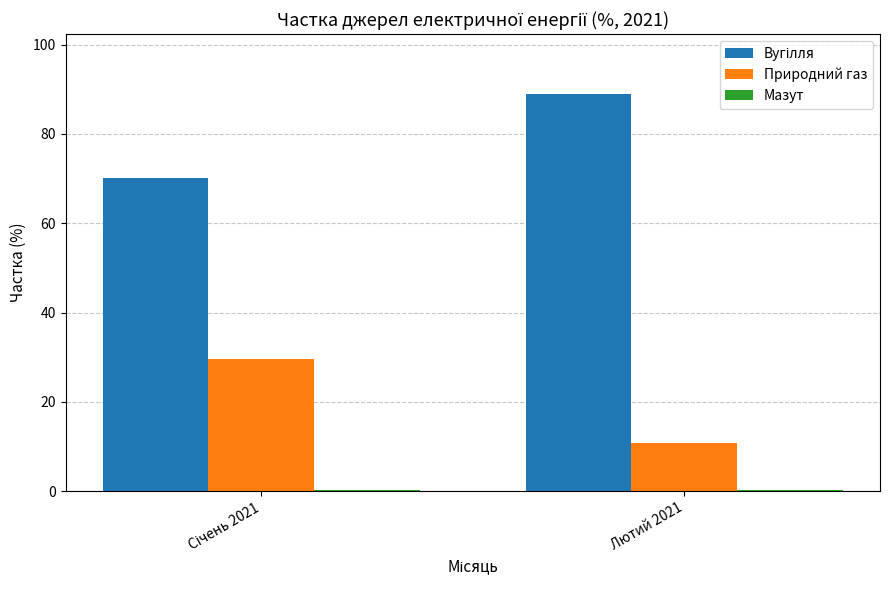

The value of Природний газ at Лютий 2021 is 10.7. True or false?

True